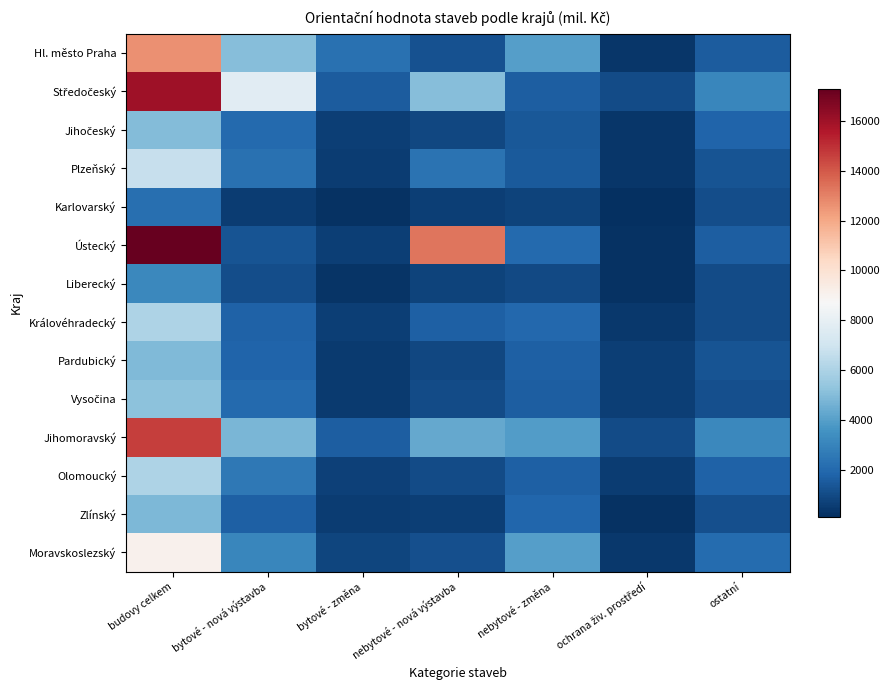

Which has a higher value, nebytové - nová výstavba or ostatní?

ostatní